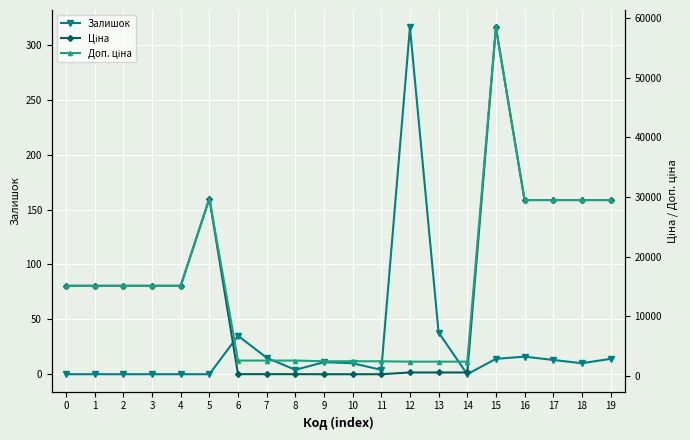

What is the difference between the highest and lowest values at 16?

29475.5